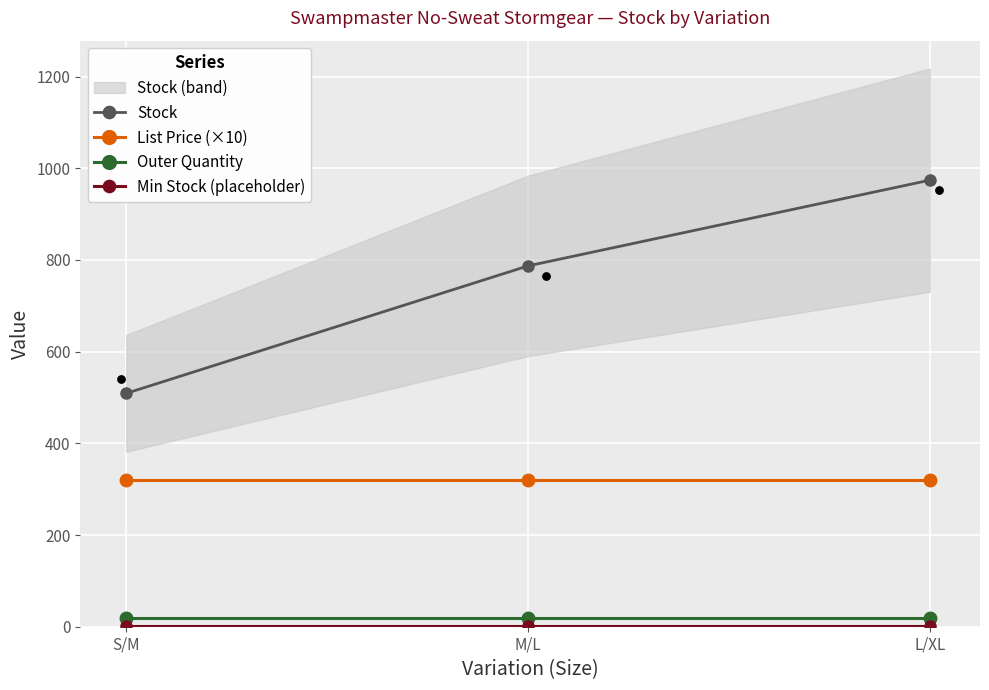

Which series contains the highest Y value?

Stock